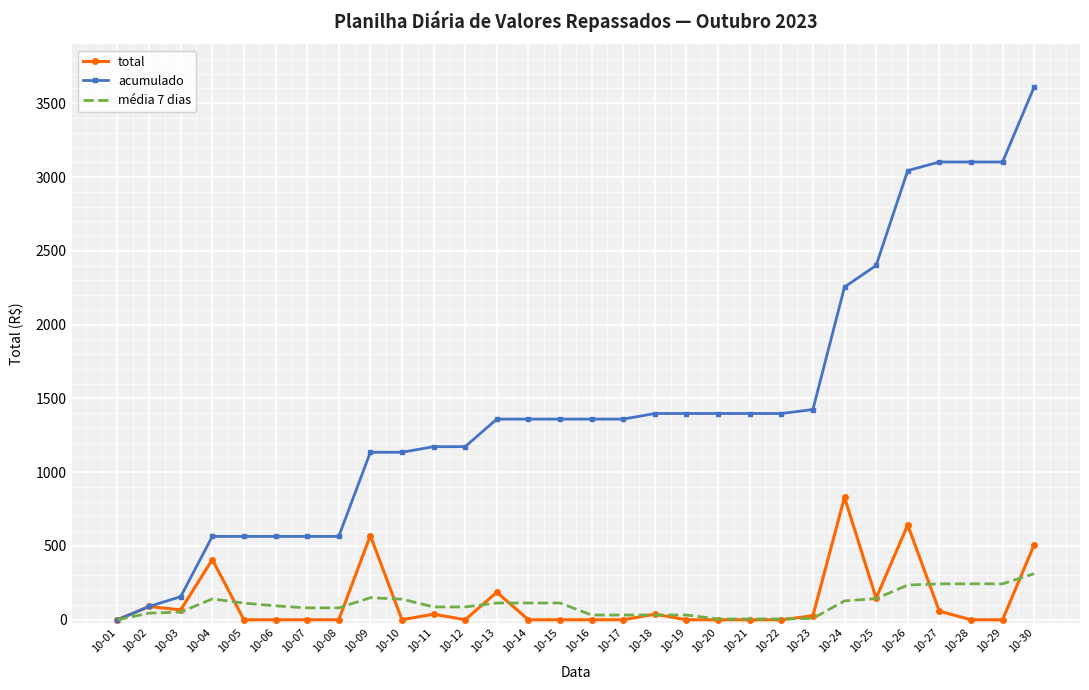

What is the total value across all series at 10-18?

1467.7